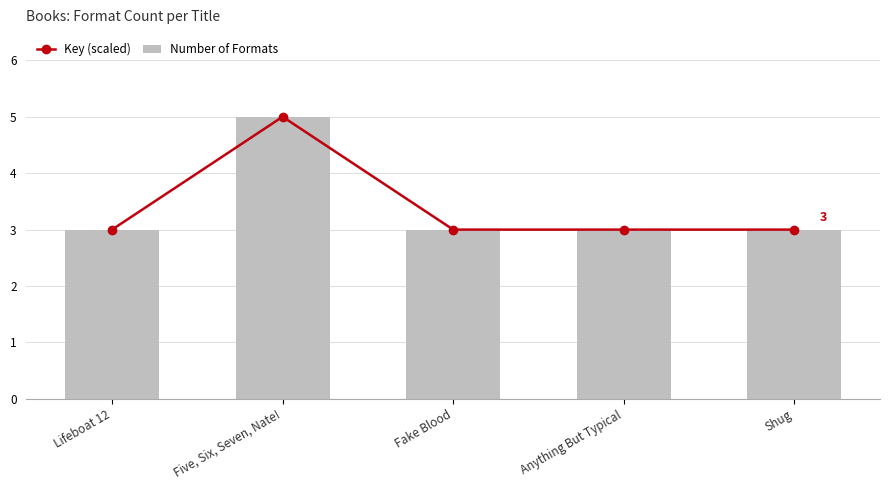

Read the Key (scaled) value at Lifeboat 12.

3